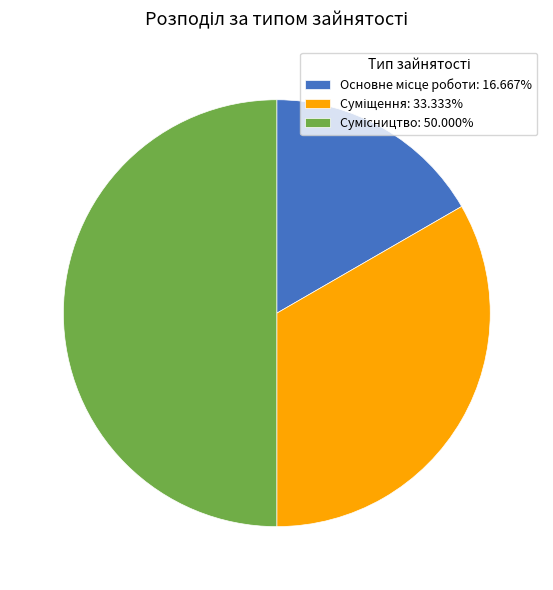

Which category has the biggest portion of the pie?

Сумісництво